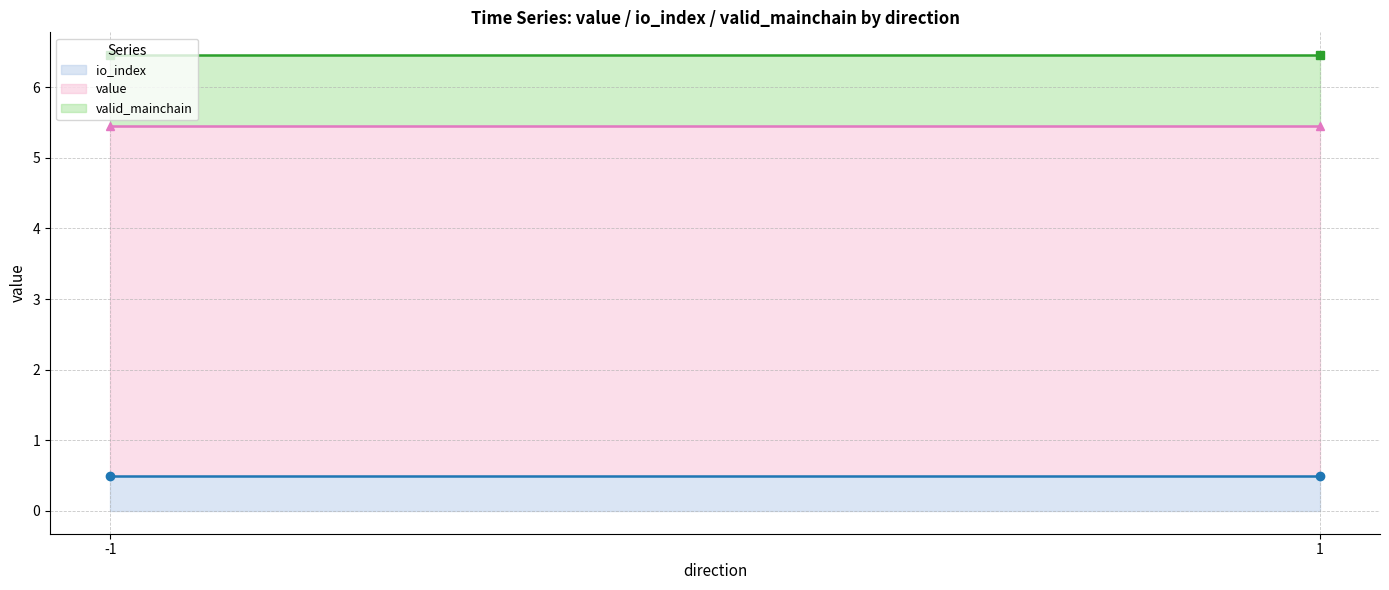

Between -1 and 1, which series saw the biggest shift?

value